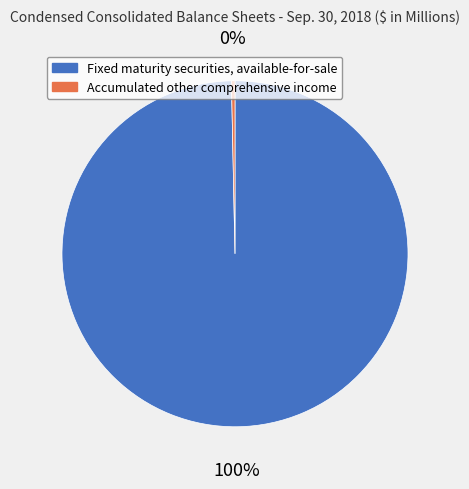

To the nearest percent, what is the combined percentage of Fixed maturity securities, available-for-sale and Accumulated other comprehensive income?

100%